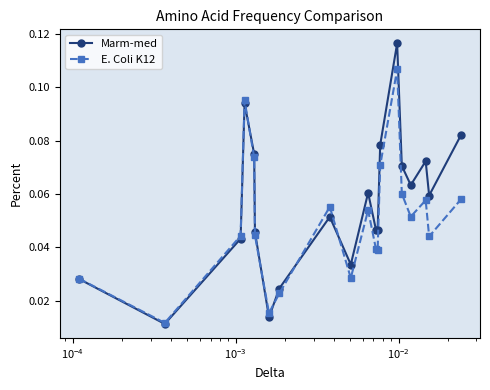

Count the Marm-med values in the range 0 to 1.

20